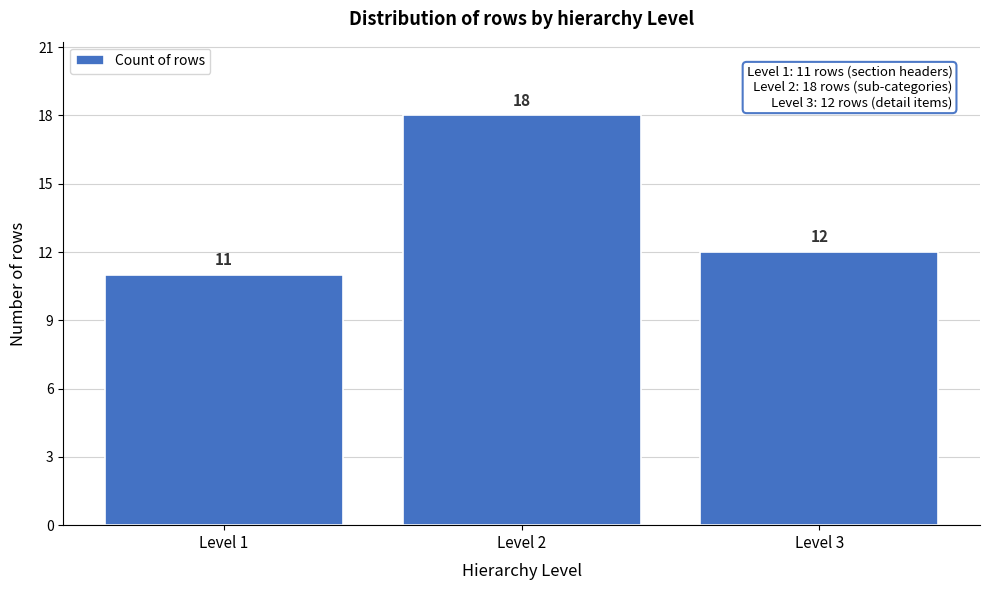

Reading left to right, transcribe all the data shown in this chart.

11	18	12